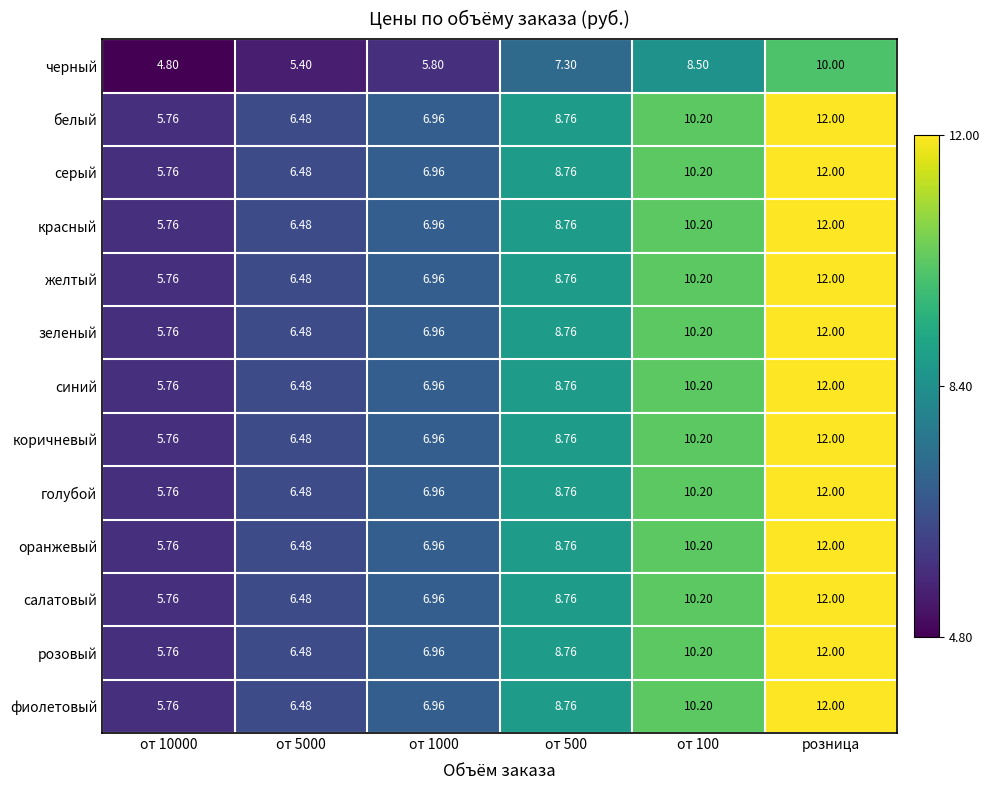

Which category has the highest value across all series?

розница